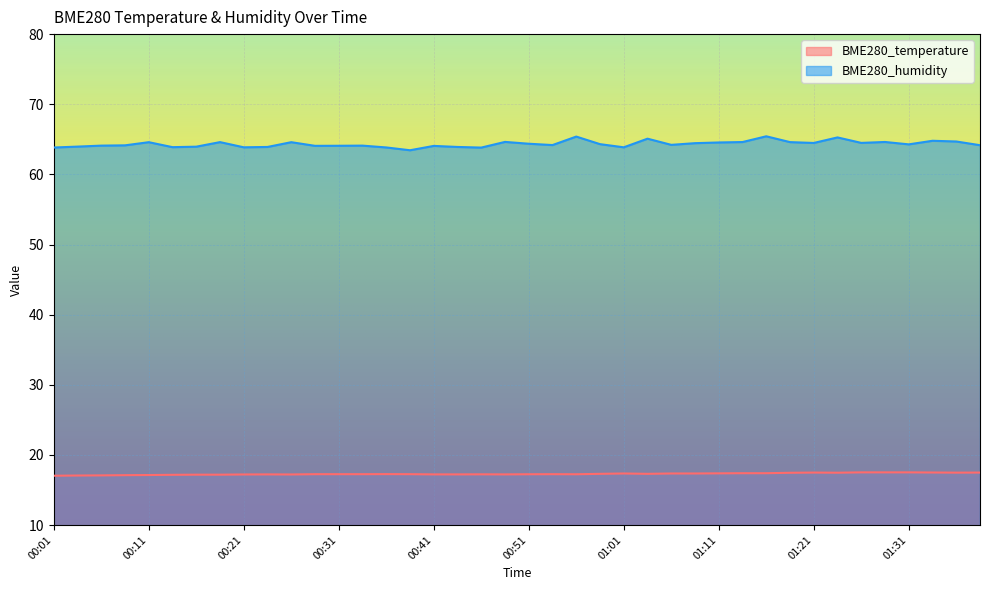

Which series has the largest total across all categories?

BME280_humidity